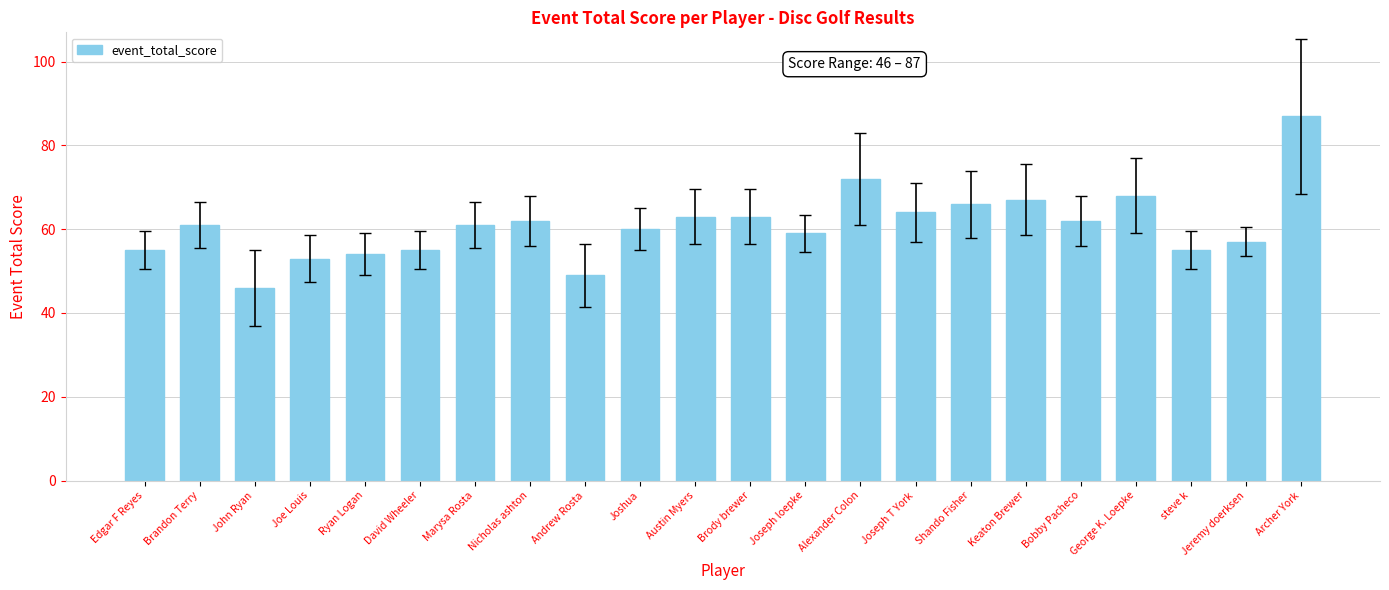

Does the chart contain stacked bars?

No